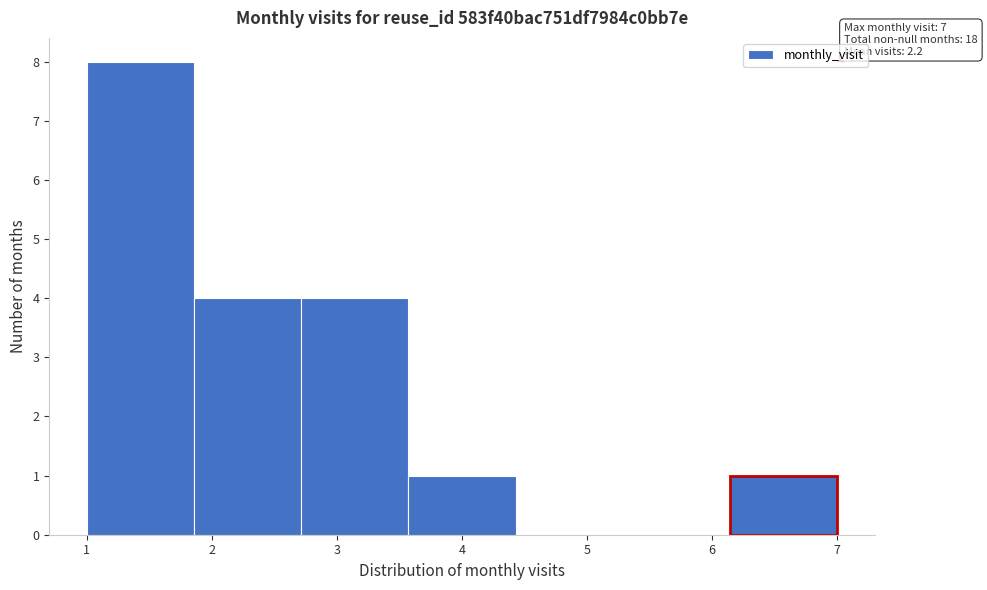

Over which range of the x-axis is the bar tallest?

1.0 to 1.9